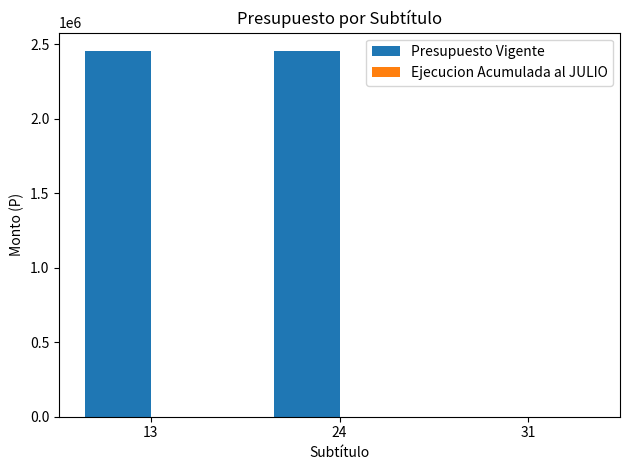

Reading left to right, what are all the values shown in this chart?

13=2454000	24=2454000	31=0